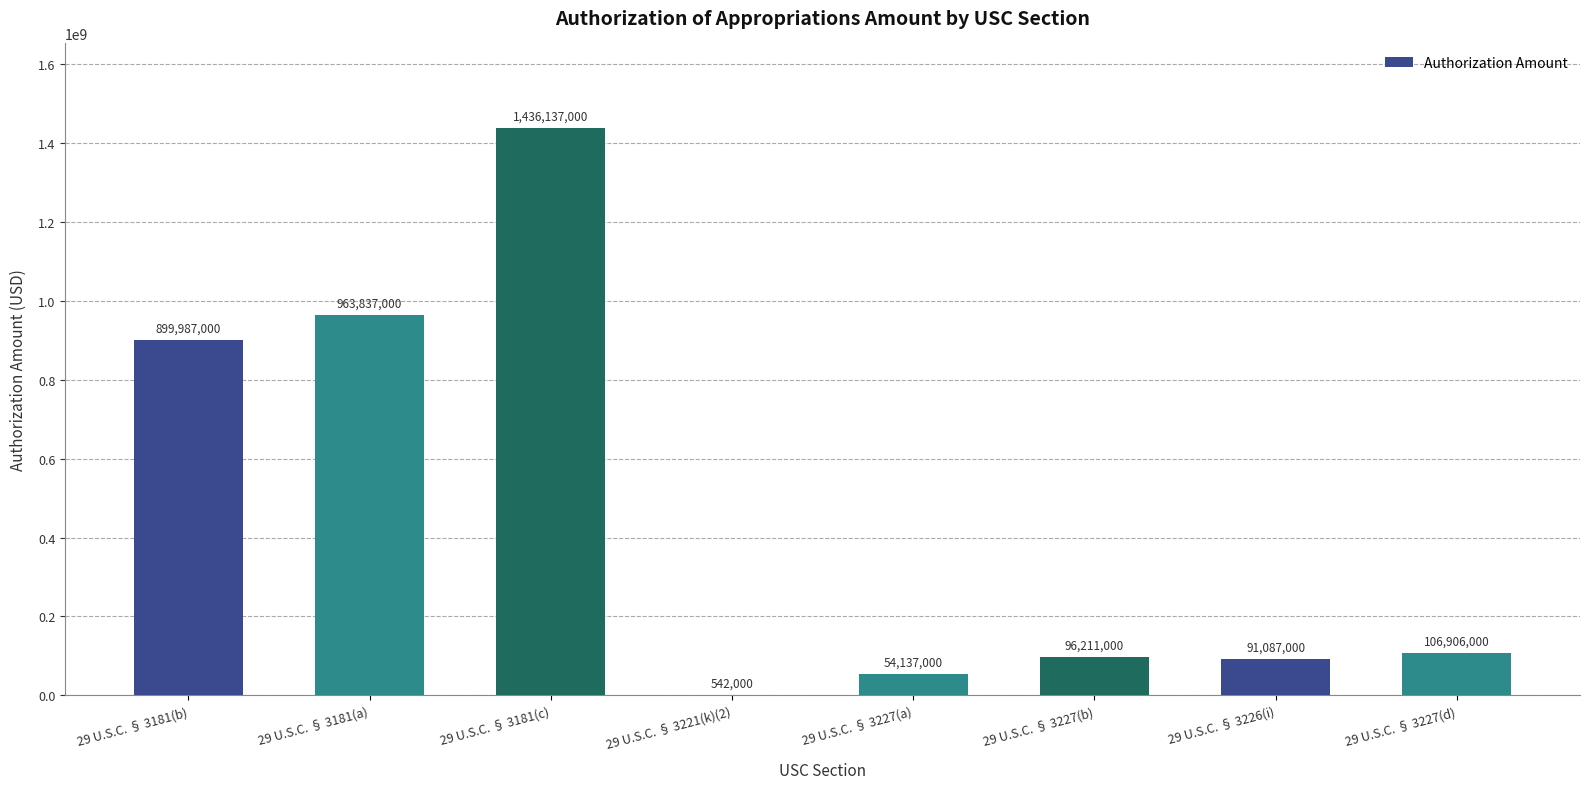

What is the approximate value at 29 U.S.C. § 3227(d), to the nearest 100?

106906000